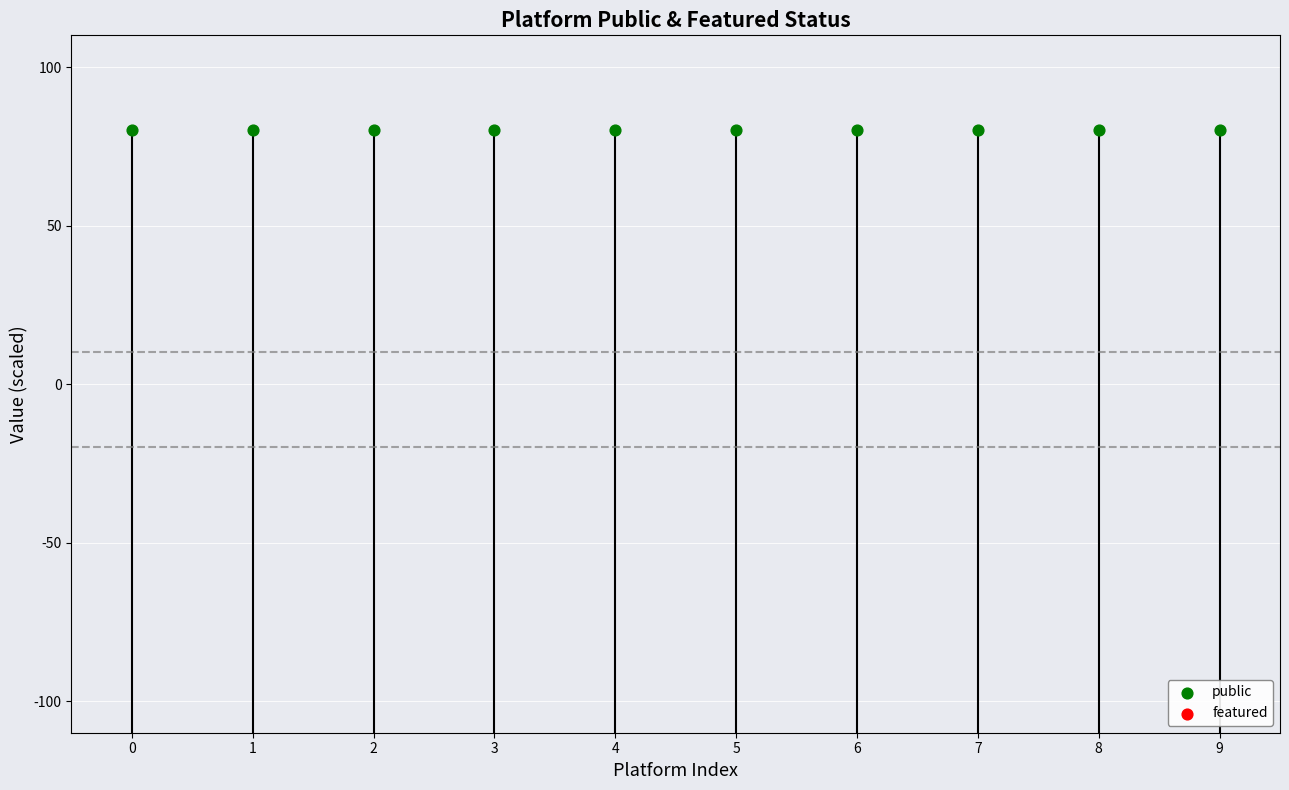

At how many categories does at least one series exceed 26?

10